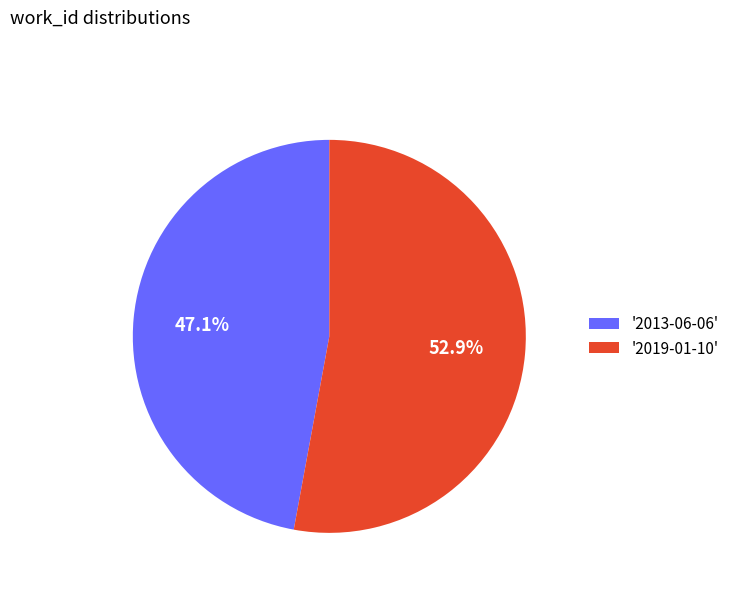

What portion of the pie excludes '2013-06-06'?

52.9%